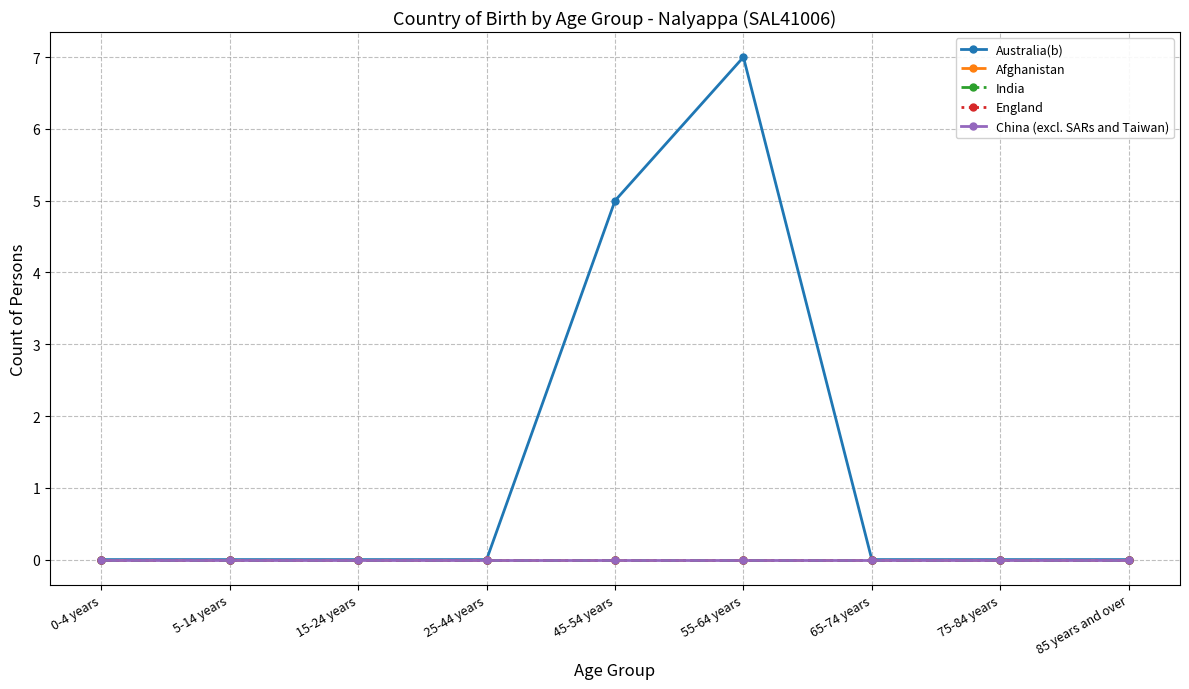

Is this an area chart (filled region under the line)?

No